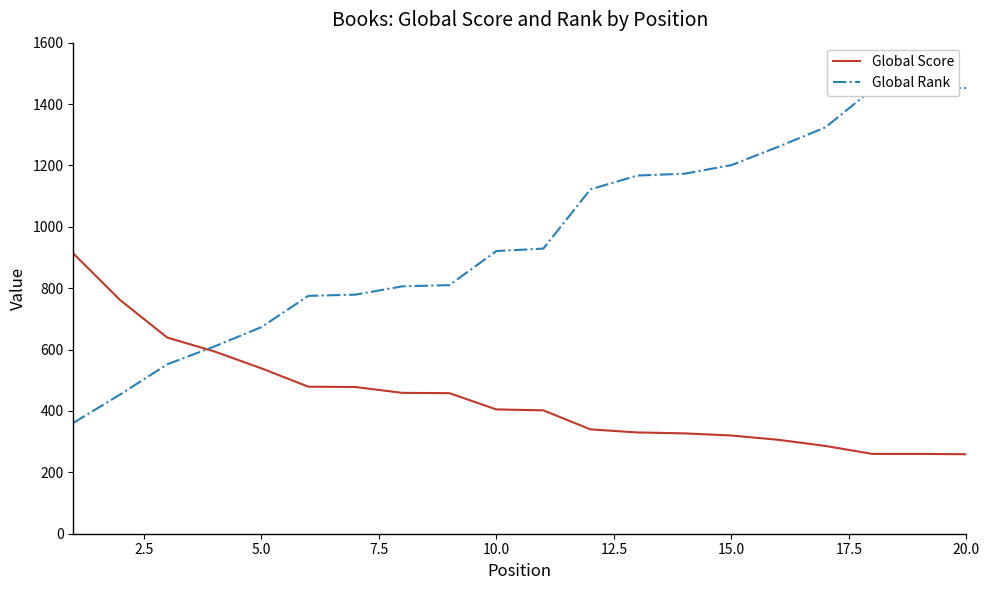

What are all the series names shown in the legend?

Global Score, Global Rank